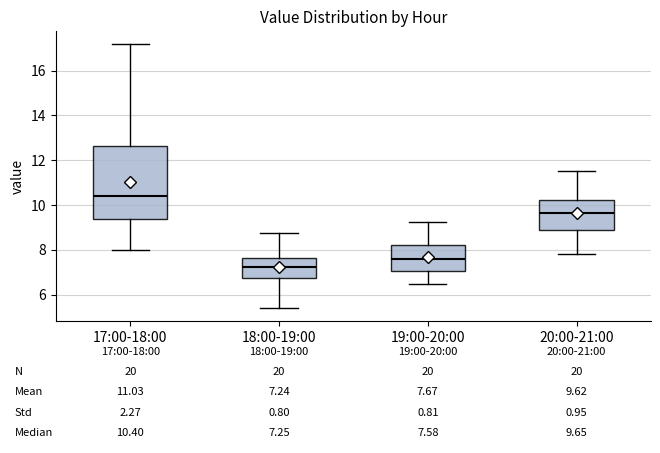

Which box's median line is the lowest?

18:00-19:00